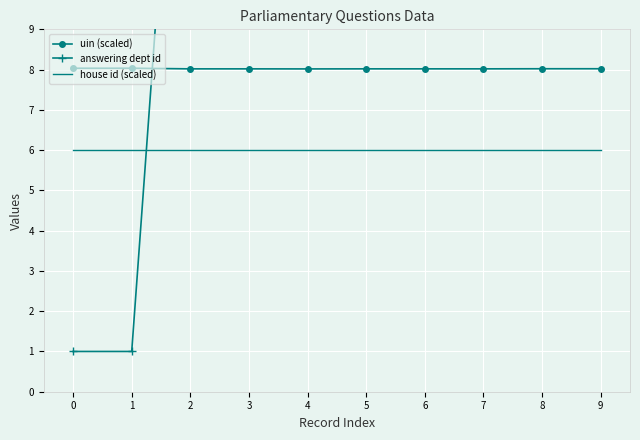

List the series in order of their overall mean, highest first.

answering dept id, uin (scaled), house id (scaled)